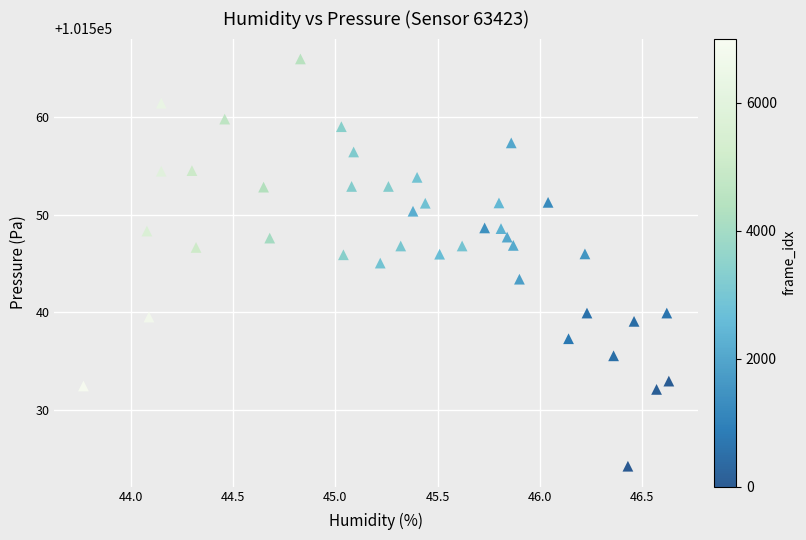

What is the range of X values (max minus min)?

2.9